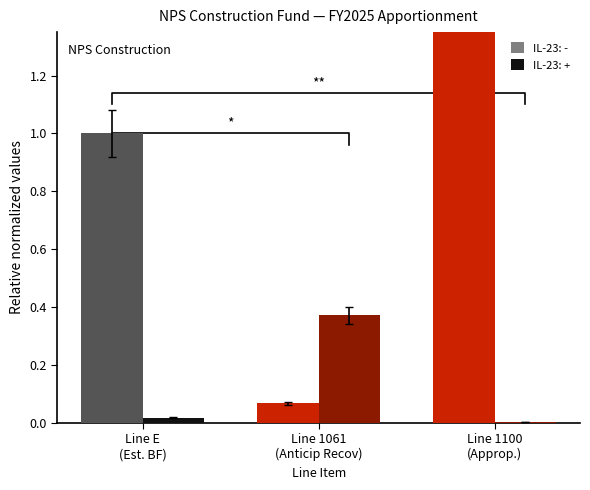

What is the maximum value for IL-23 (-)?

6.9